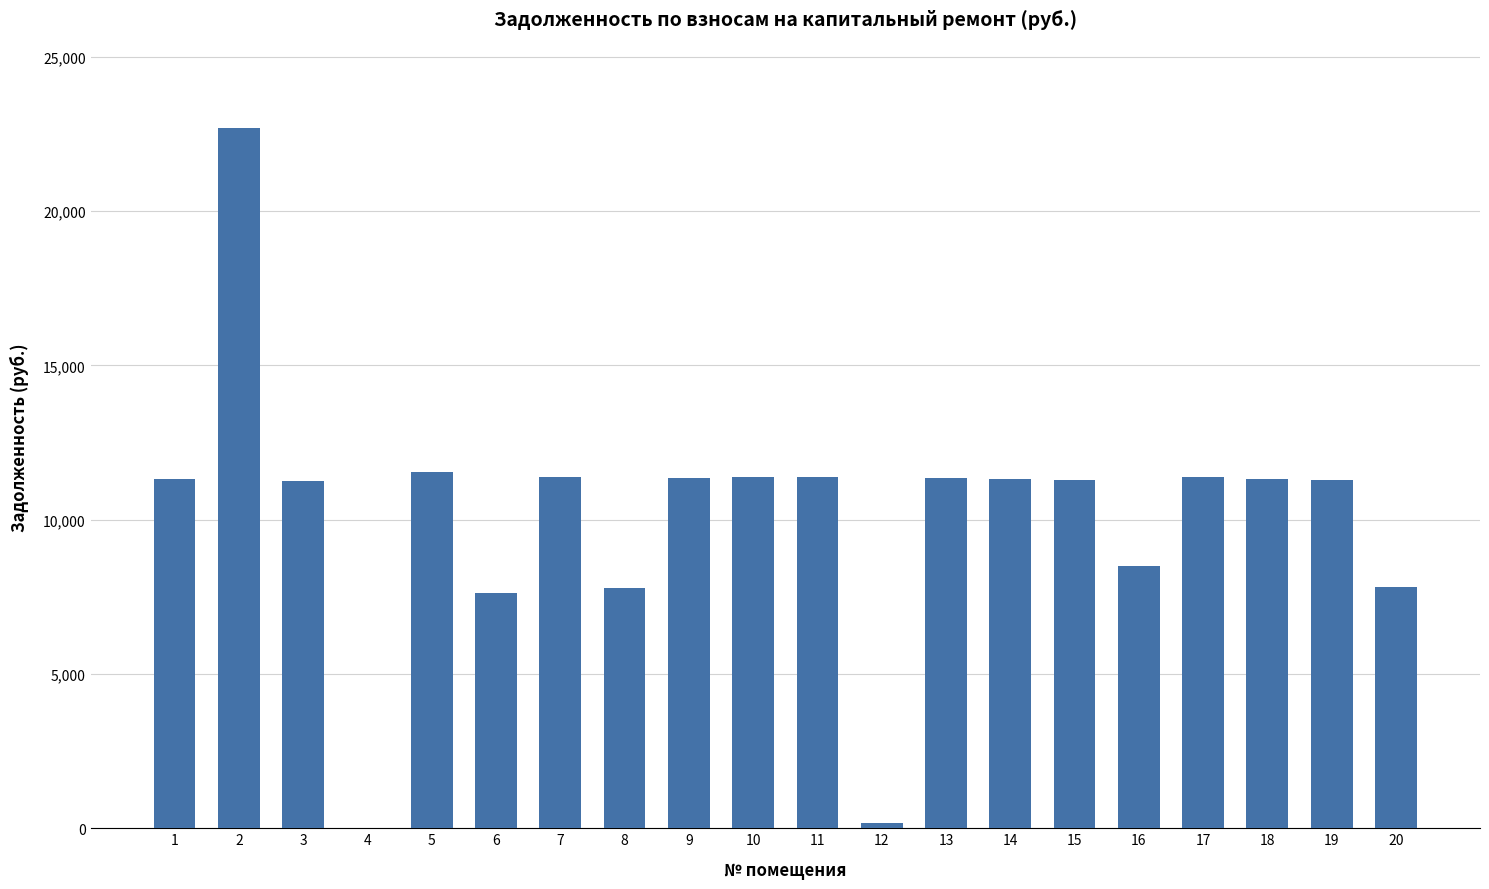

The value at 7 is 14982.8. True or false?

False